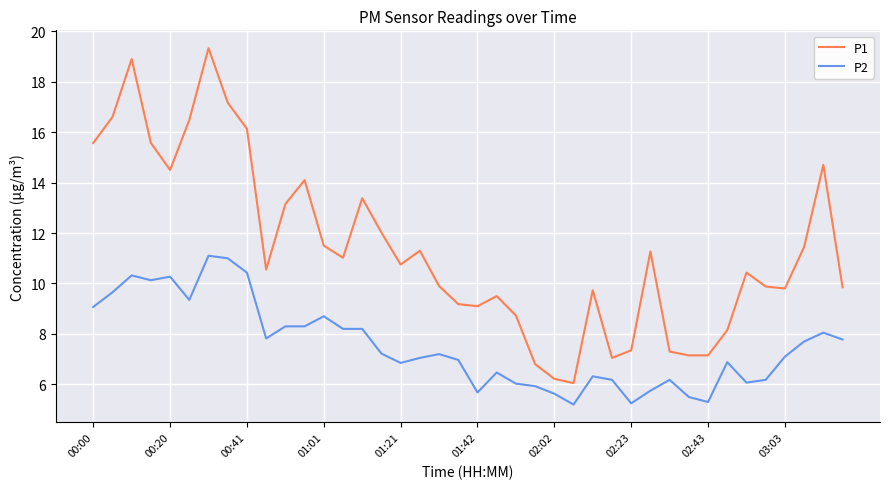

Which series has the largest total across all categories?

P1